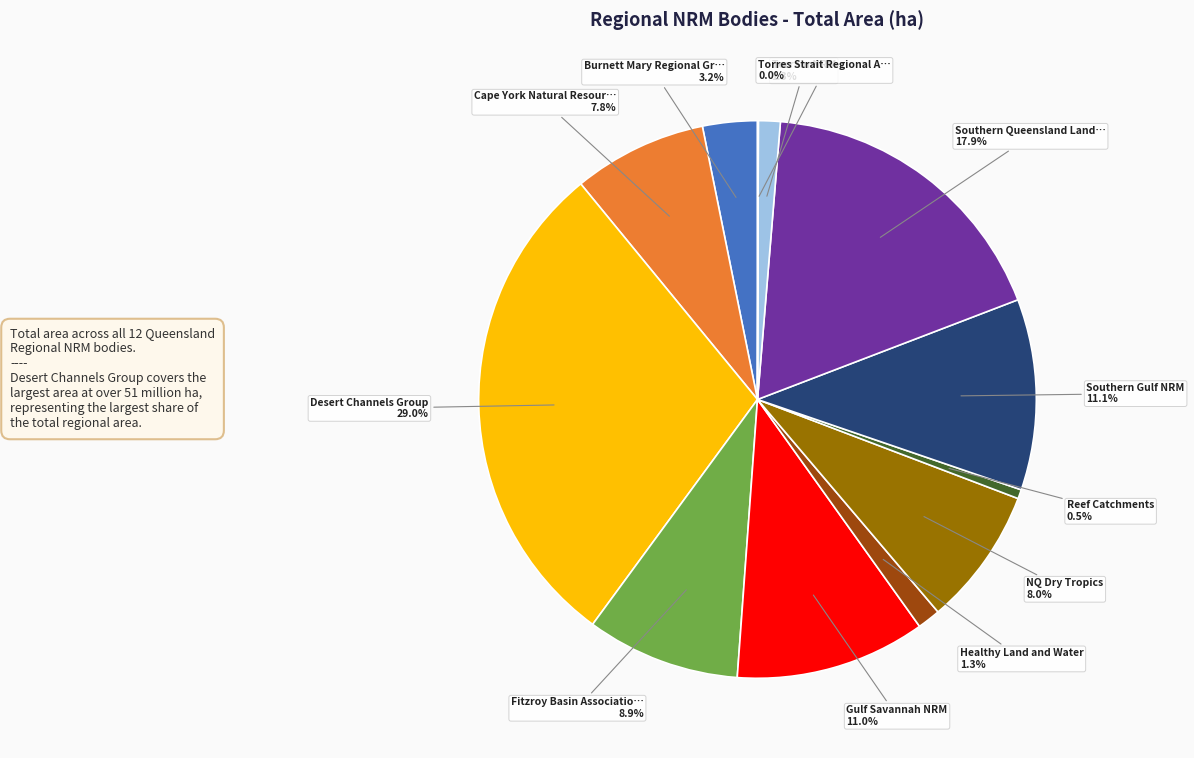

Is there any slice that represents more than half of the pie?

No